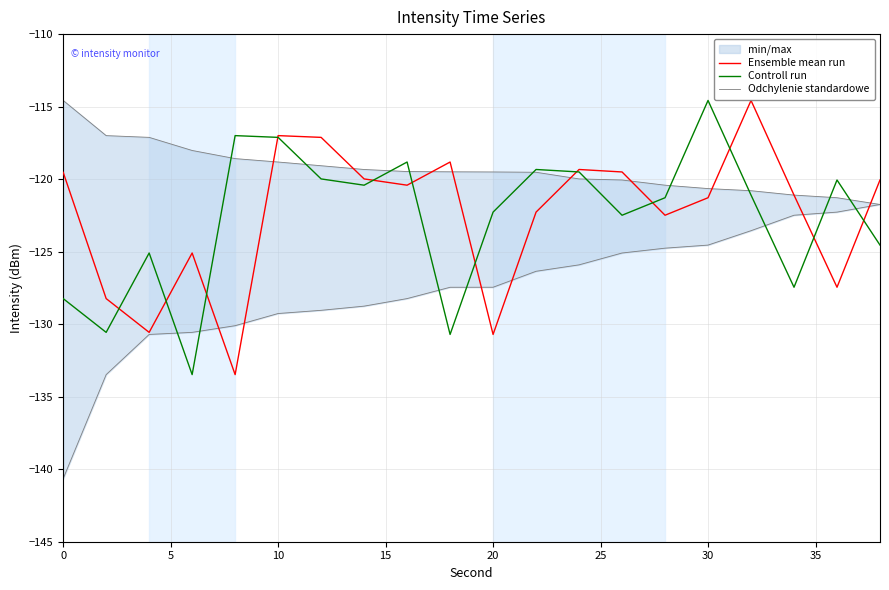

Rank the series at 0 from highest to lowest value.

Odchylenie standardowe, Ensemble mean run, Controll run